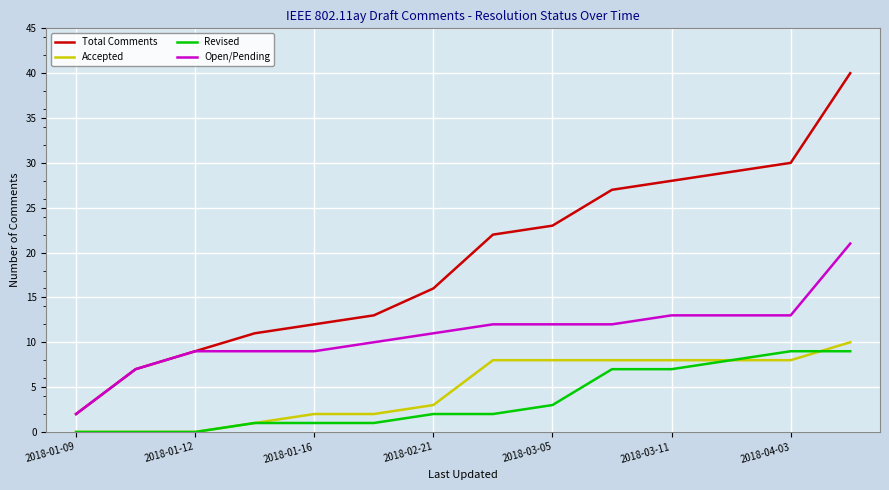

Which series has the largest total across all categories?

Total Comments